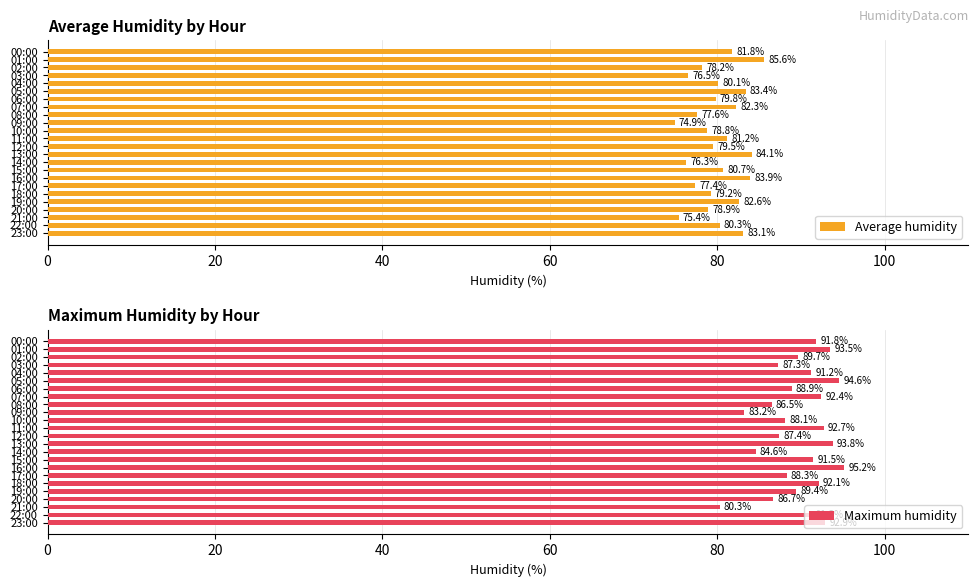

What is the minimum value for Average humidity?

74.9